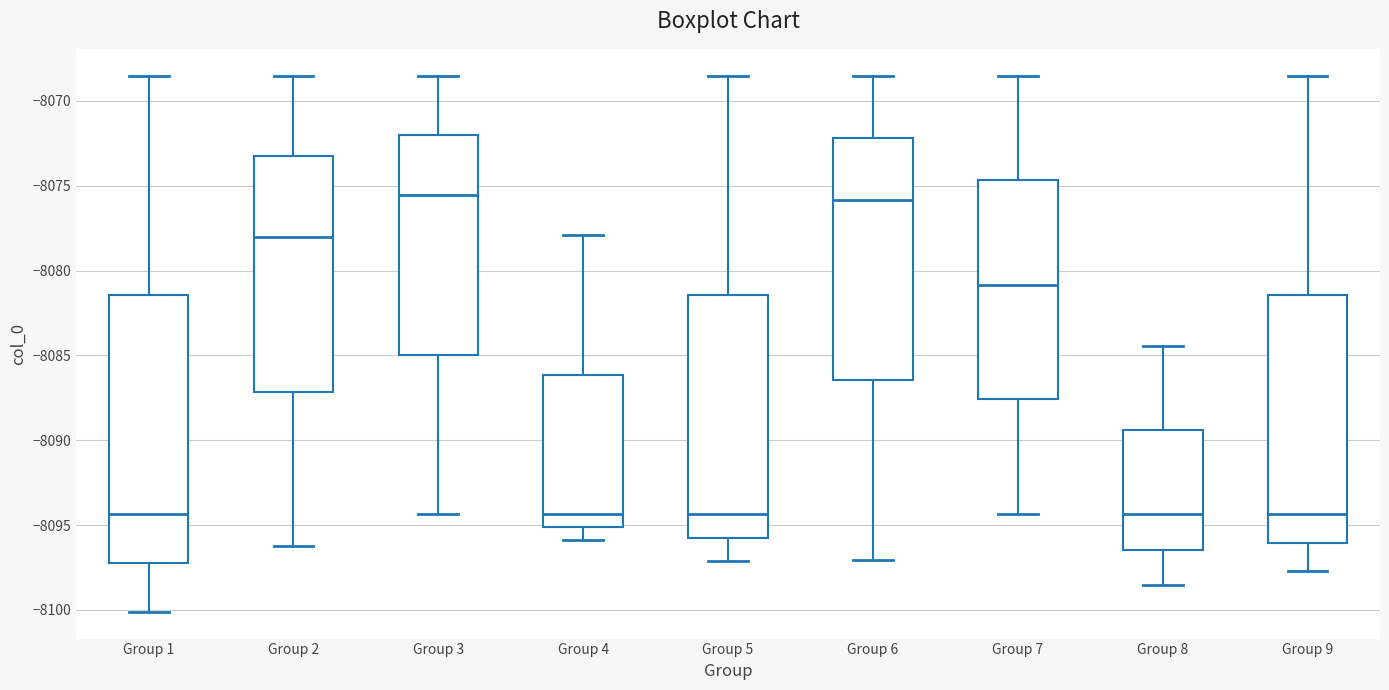

Which box is the tallest, from its lower edge to its upper edge?

Group 1